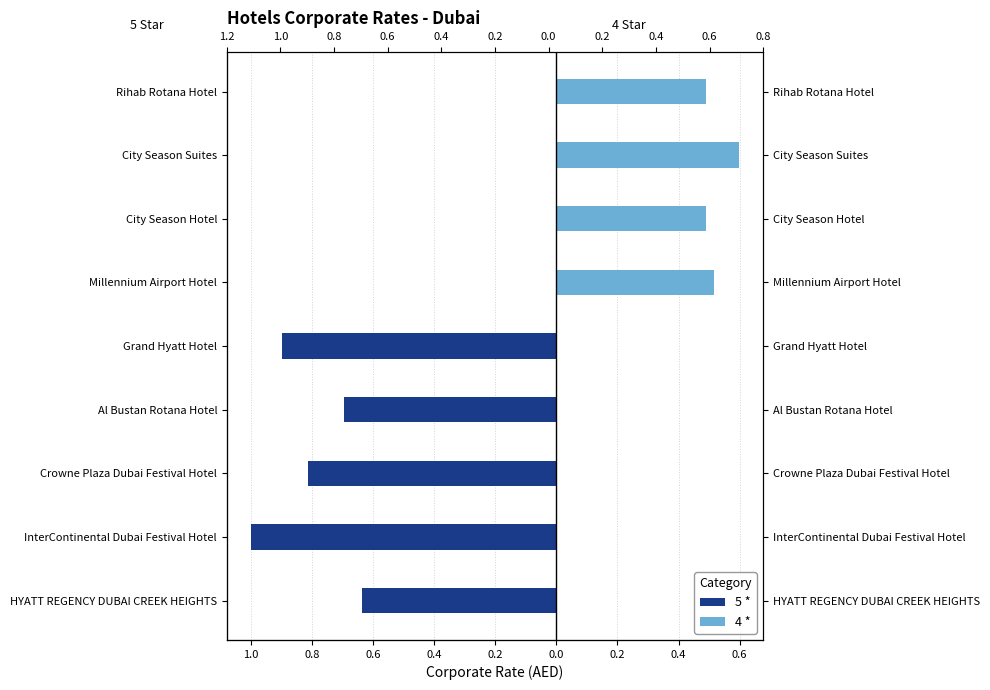

What is the difference between the highest and lowest values at Millennium Airport Hotel?

0.5